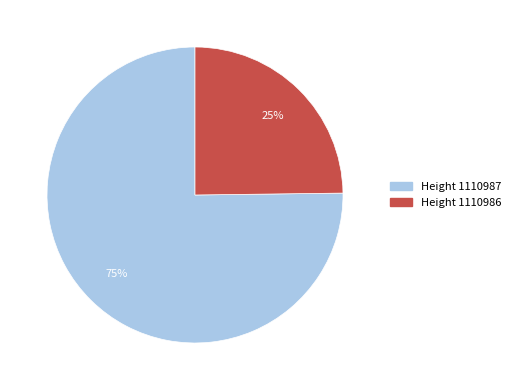

To the nearest percent, what is the average slice percentage?

50%